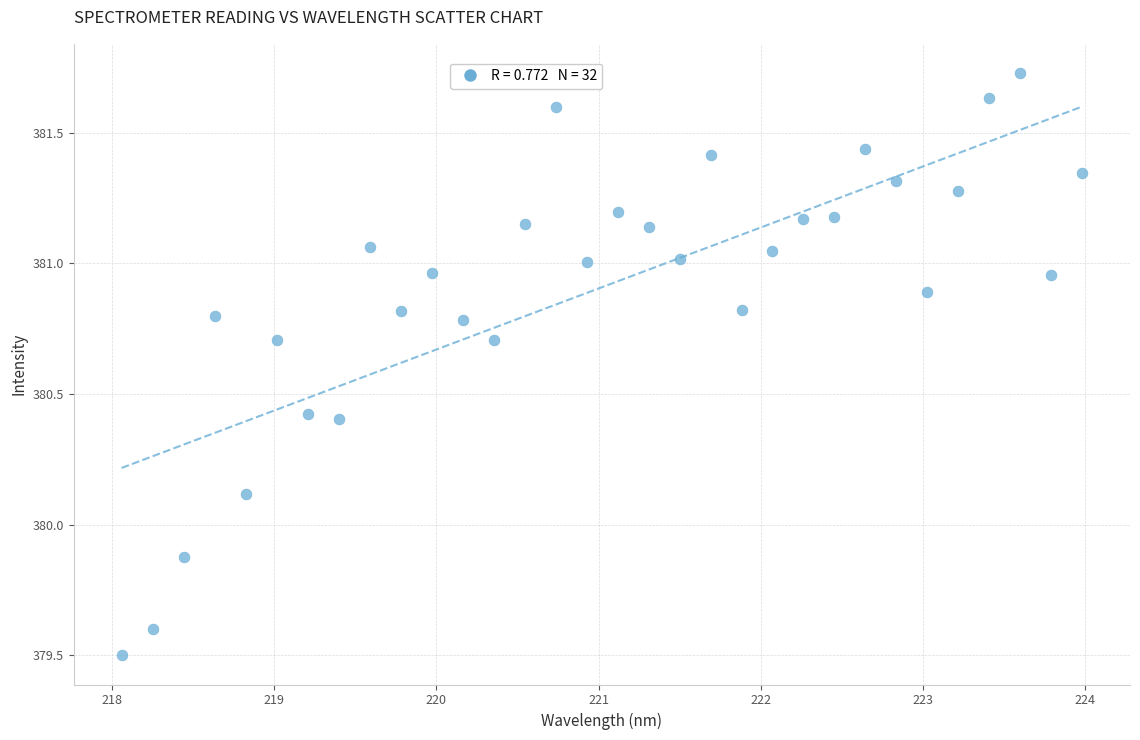

What is the range of X values (max minus min)?

5.9